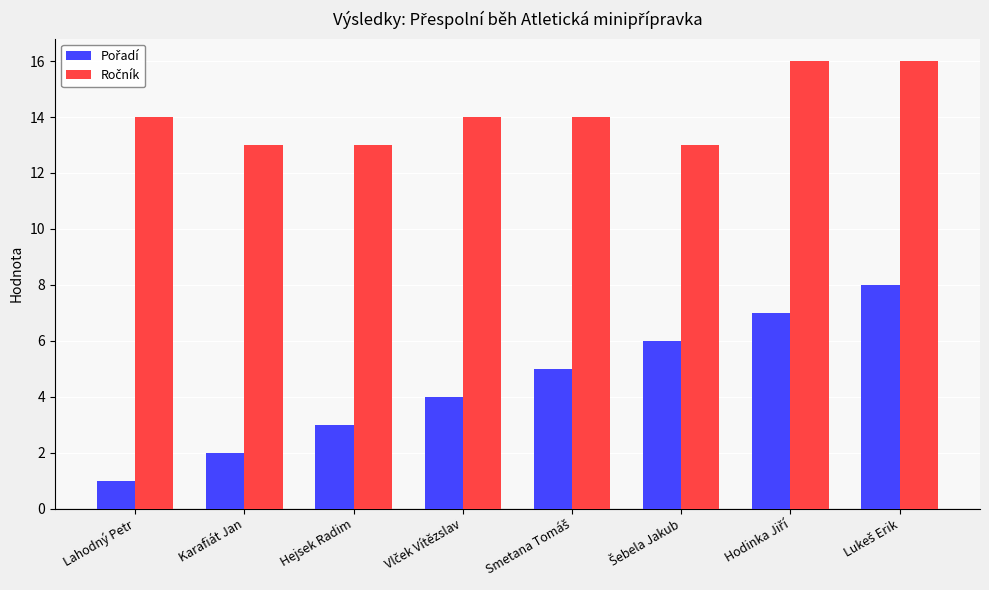

What is the total value across all series at Hejsek Radim?

16